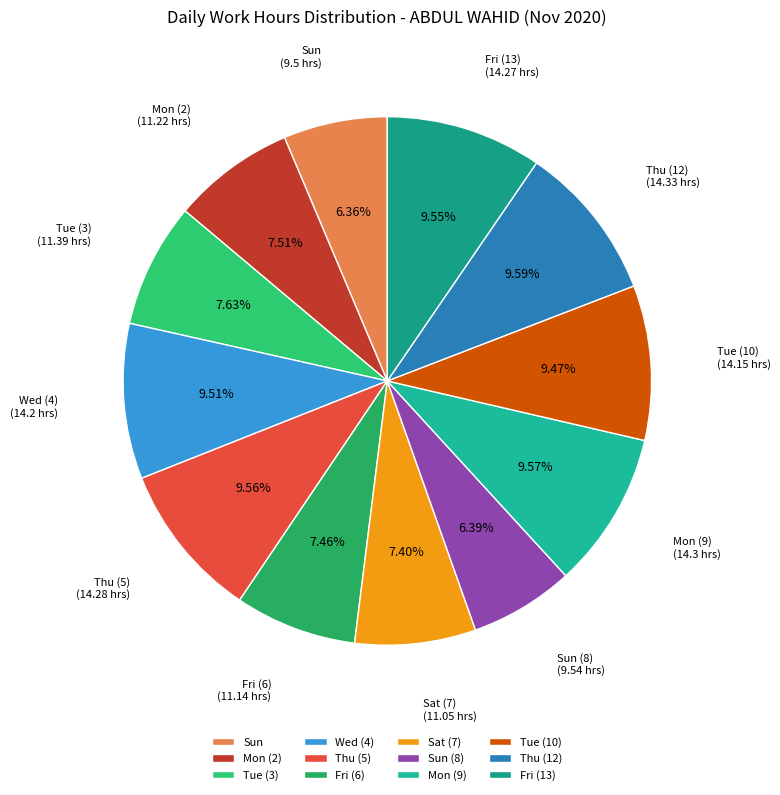

Is Tue (3) the majority of the pie?

No